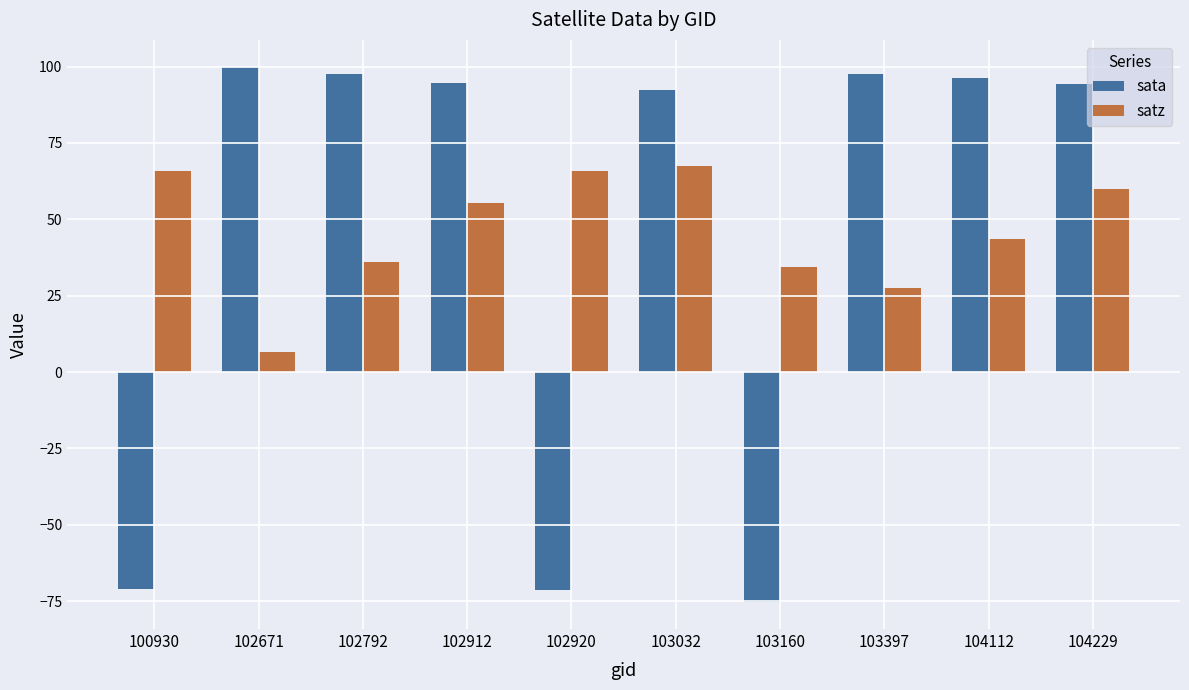

What is the value of the satz bar at the 3rd from the left?

36.1